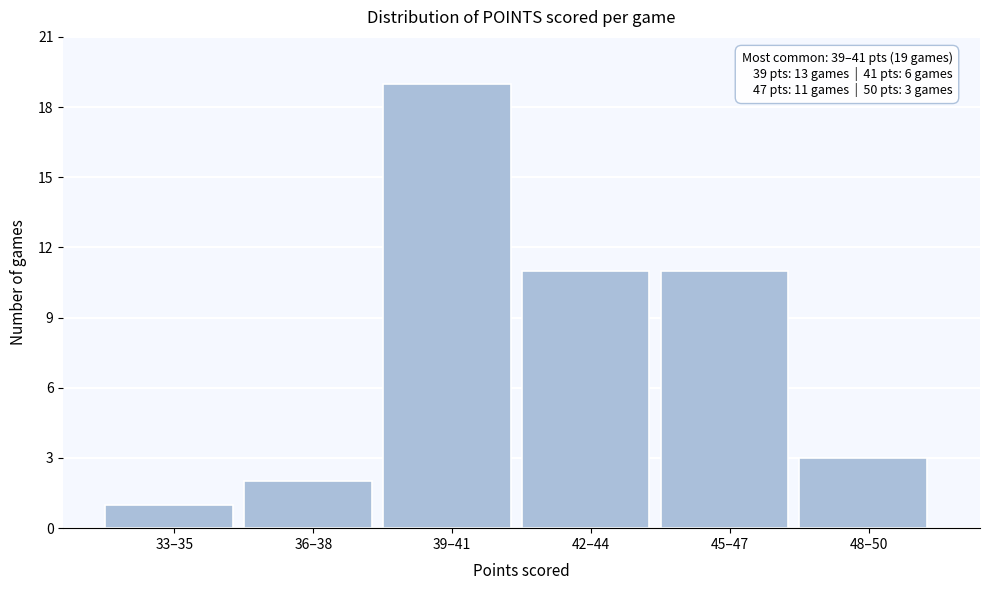

Reading left to right, transcribe all the data shown in this chart.

1	2	19	11	11	3